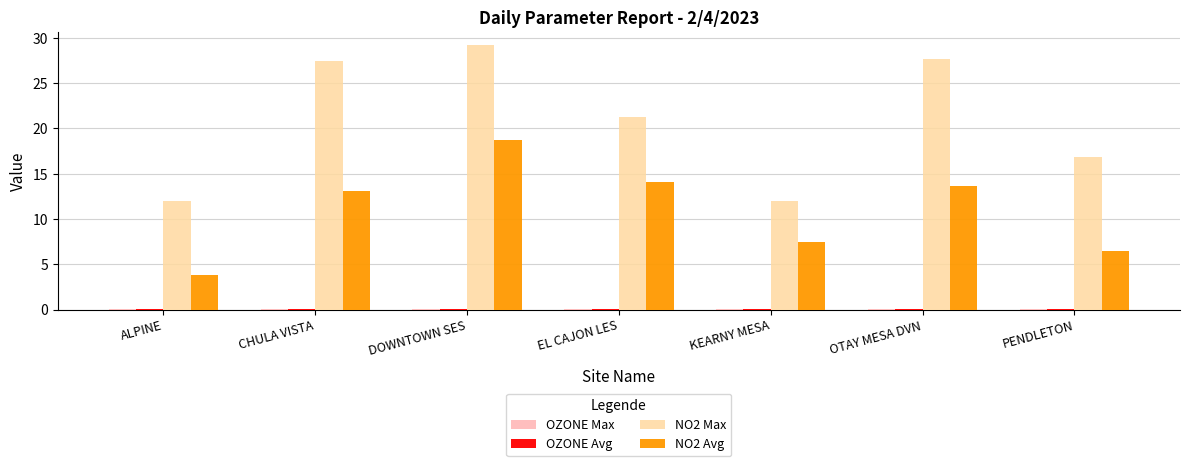

At which category is the sum across all series the highest?

DOWNTOWN SES